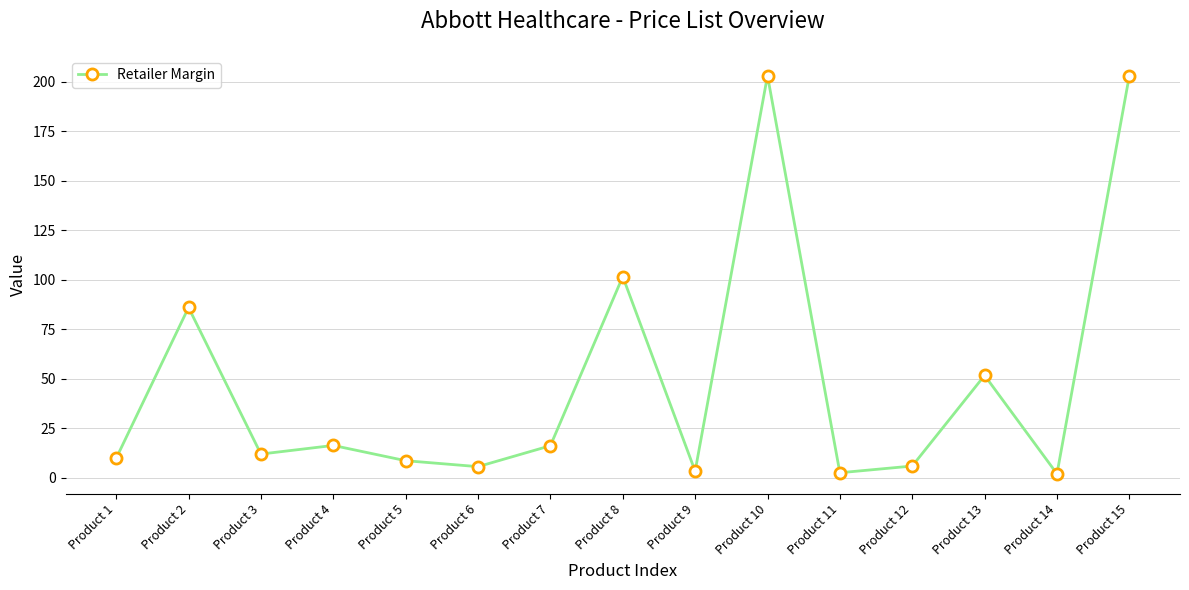

Count the number of data series in this chart.

1